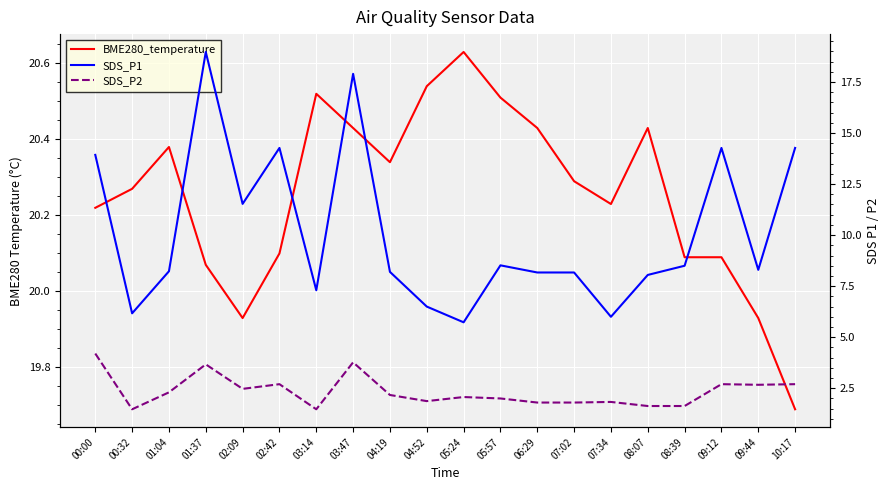

Rank the series by their average value, from lowest to highest.

SDS_P2, SDS_P1, BME280_temperature